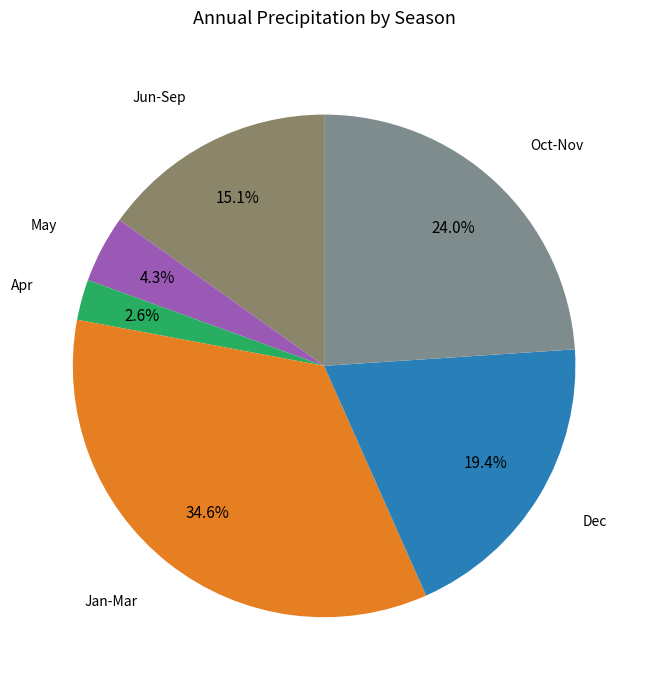

Count the number of slices in the pie.

6